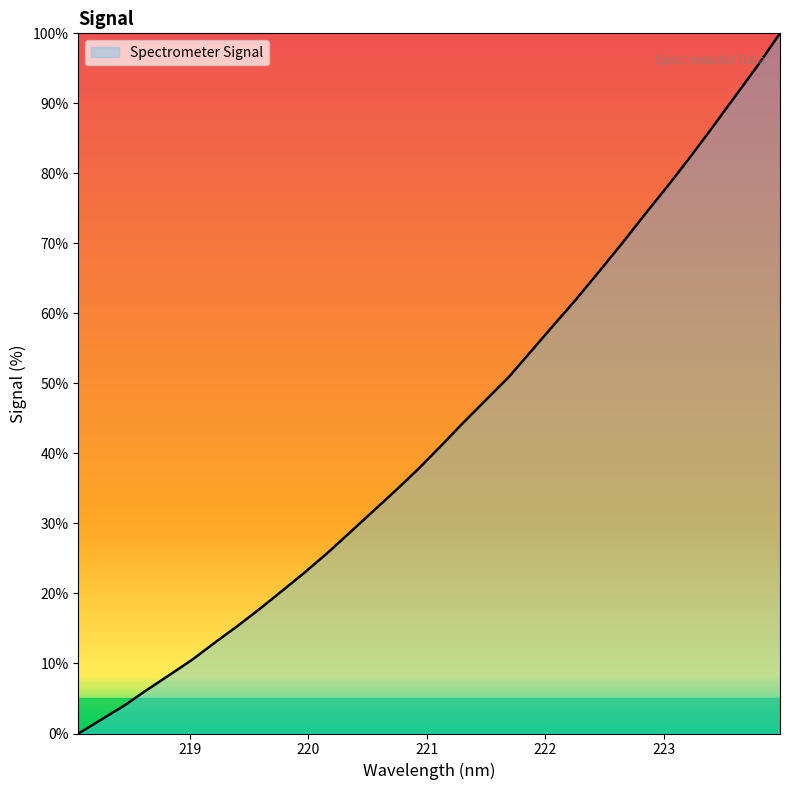

What is the maximum value shown in the chart?

100.0